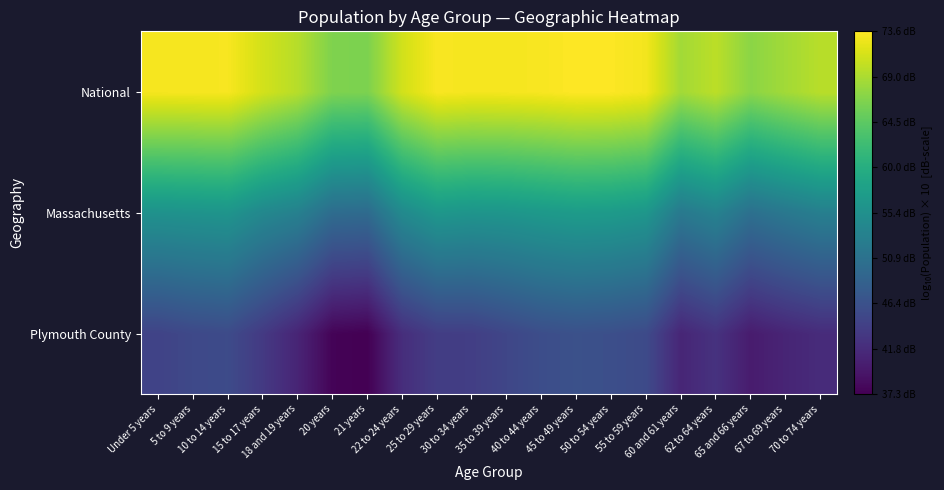

Between 5 to 9 years and 20 years, which is larger?

5 to 9 years